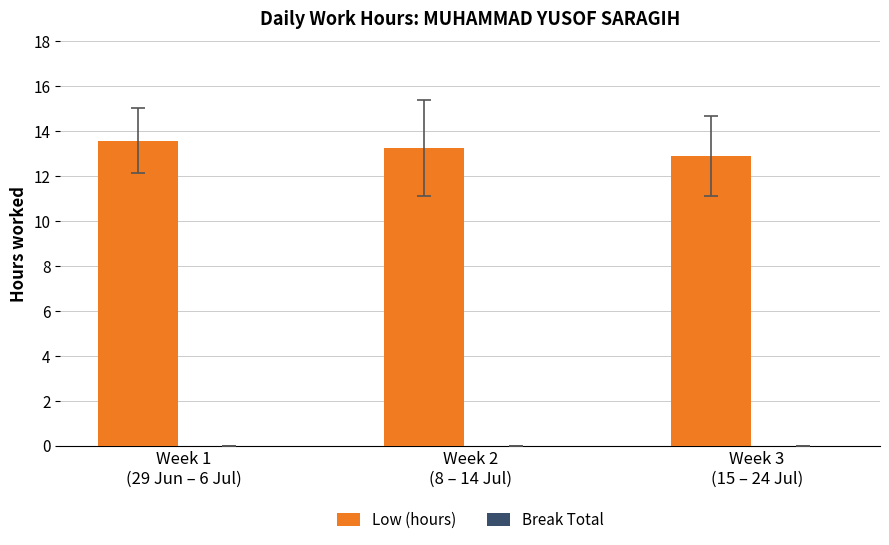

What is the label of the 2nd bar from the left?

Week 2
(8 – 14 Jul)